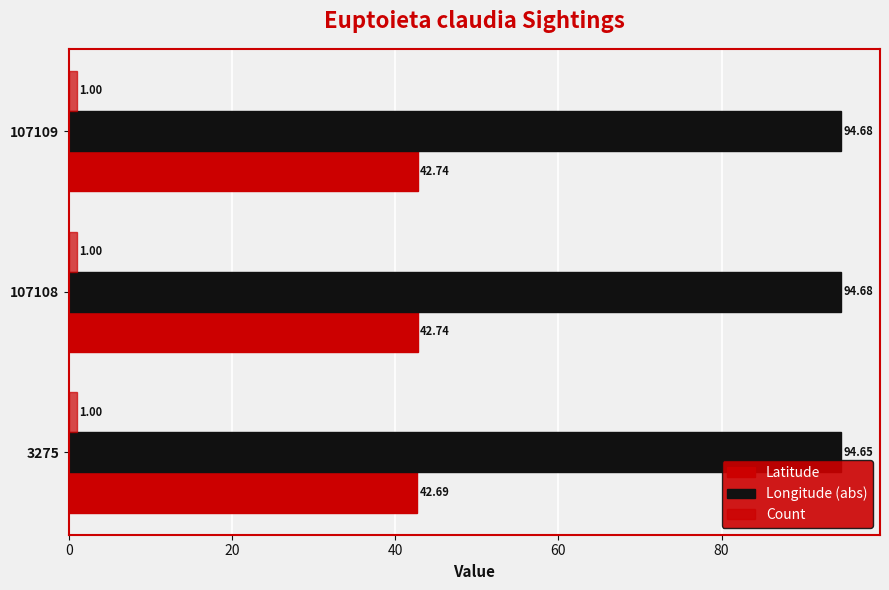

Rank the series by their average value, from lowest to highest.

Count, Latitude, Longitude (abs)